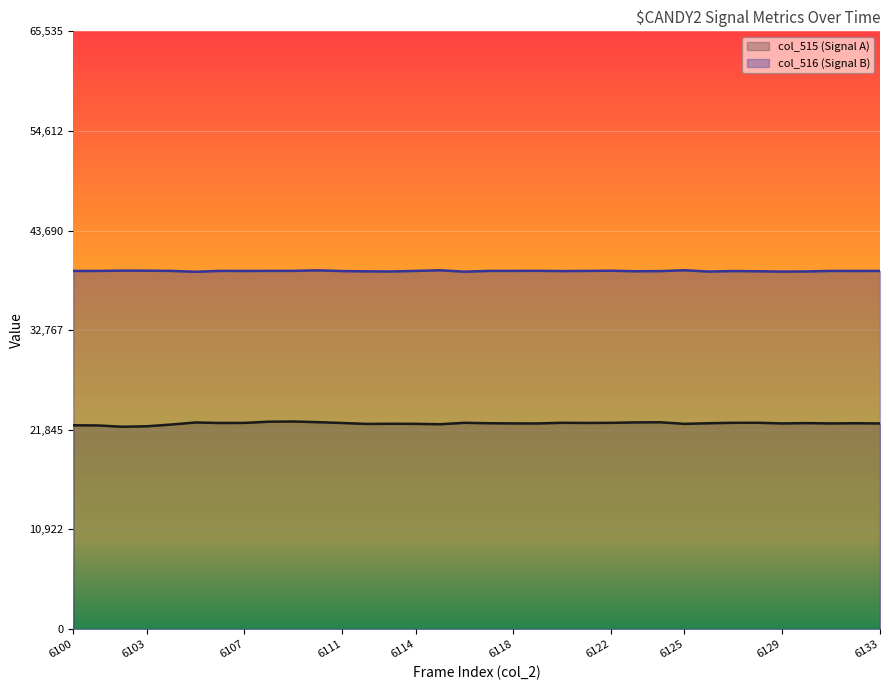

Rank the categories by col_515 value from highest to lowest.

6109, 6108, 6110, 6124, 6123, 6105, 6128, 6120, 6116, 6127, 6122, 6107, 6121, 6111, 6106, 6130, 6117, 6126, 6132, 6118, 6129, 6119, 6131, 6133, 6113, 6114, 6125, 6112, 6115, 6104, 6100, 6101, 6103, 6102